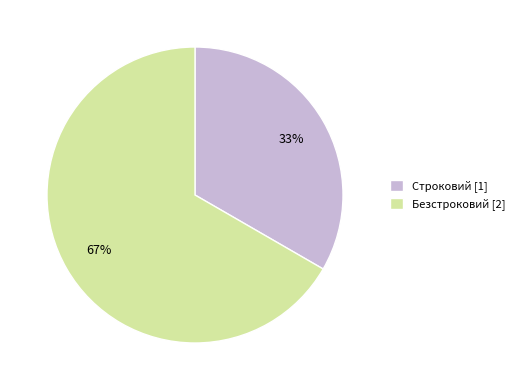

Do Строковий and Безстроковий together represent more than half of the pie?

Yes